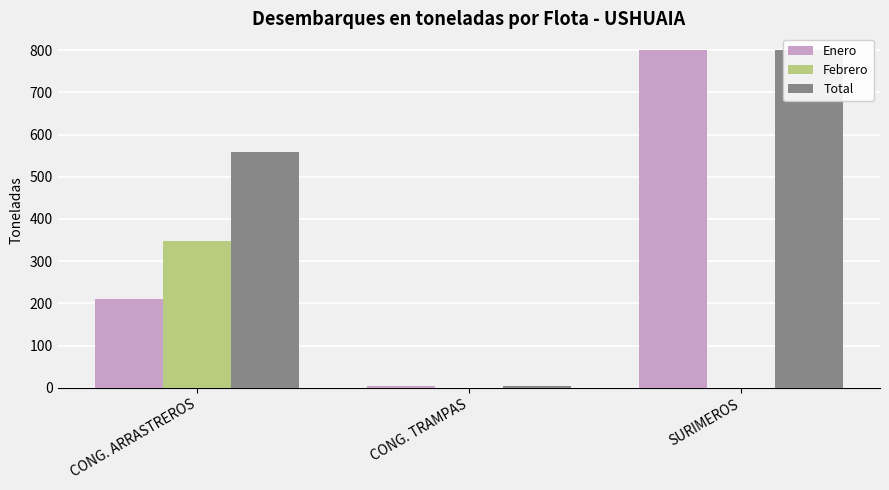

True or false: Febrero has a value of 0.0 at CONG. TRAMPAS.

True